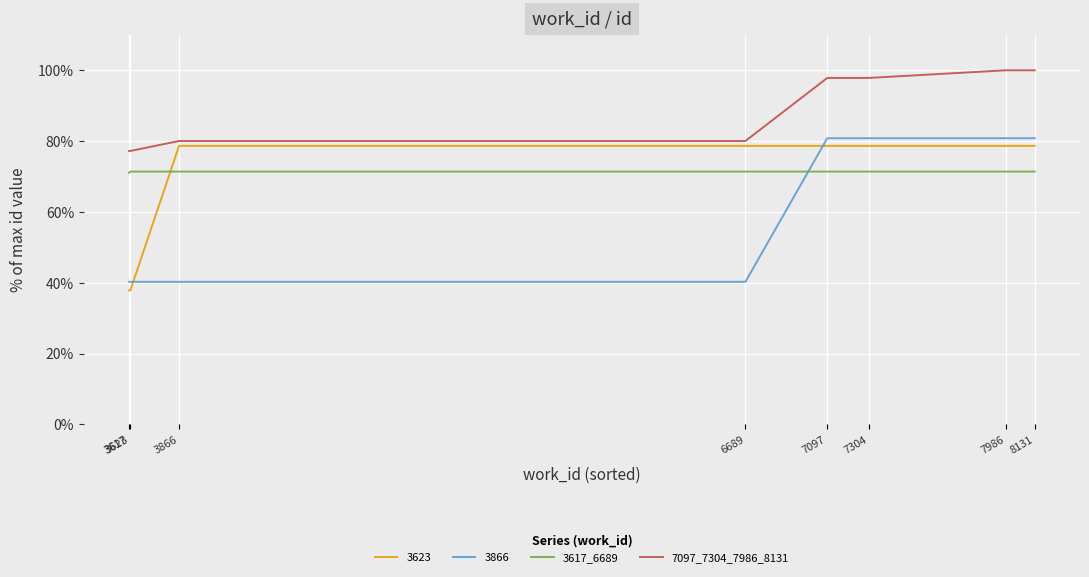

How many lines are shown in the chart?

4